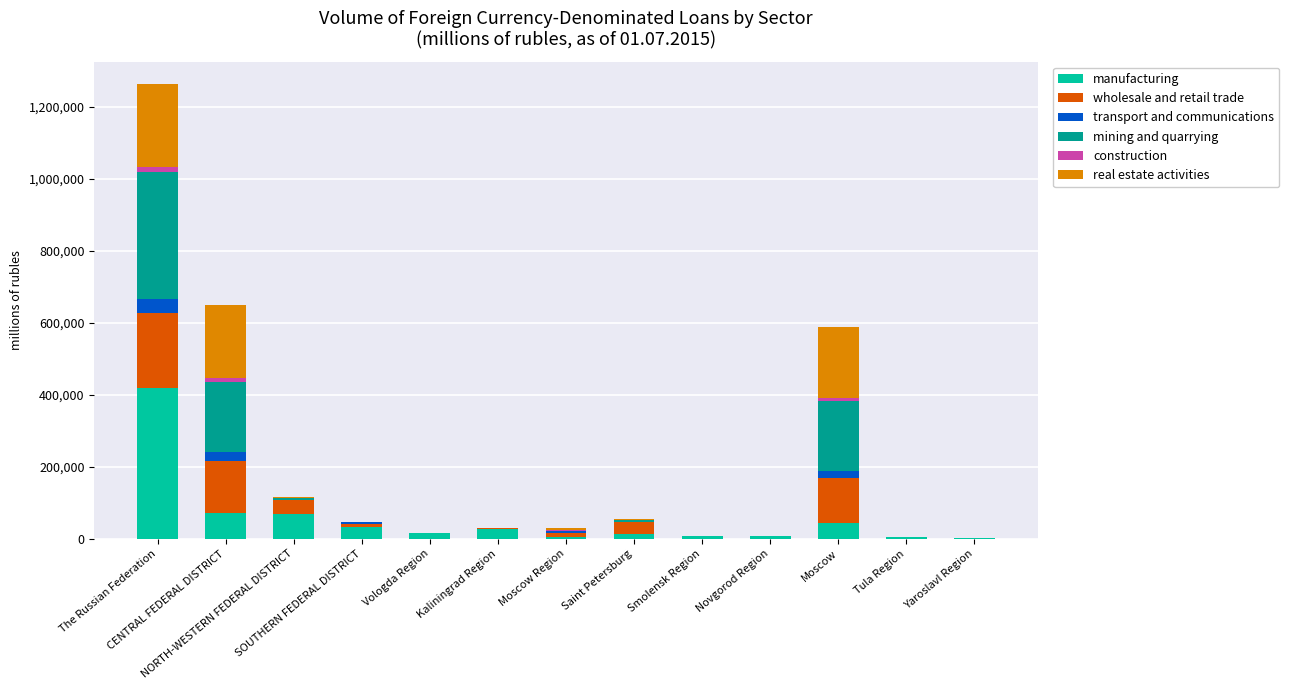

Is it true that construction equals 8726 at Moscow?

True